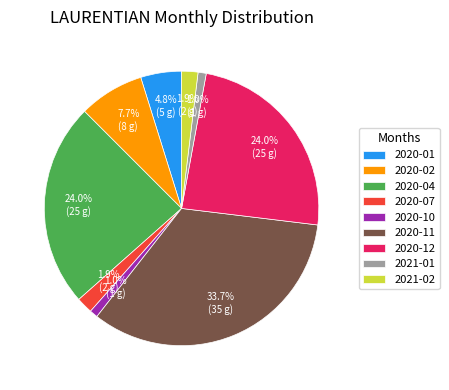

Count the number of slices in the pie.

9